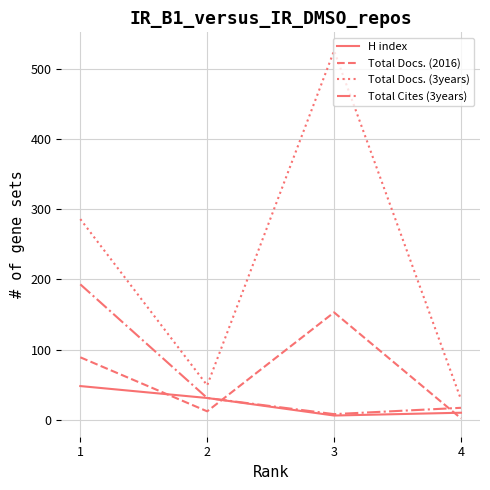

What are all the series names shown in the legend?

H index, Total Docs. (2016), Total Docs. (3years), Total Cites (3years)